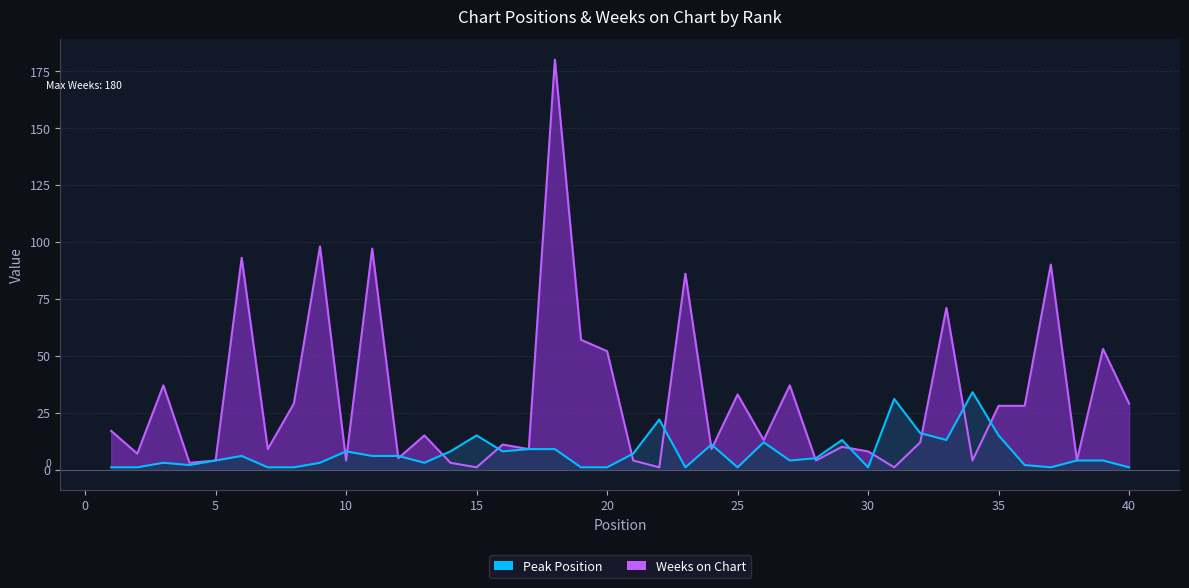

Is it true that Weeks on Chart equals 4 at 21?

True